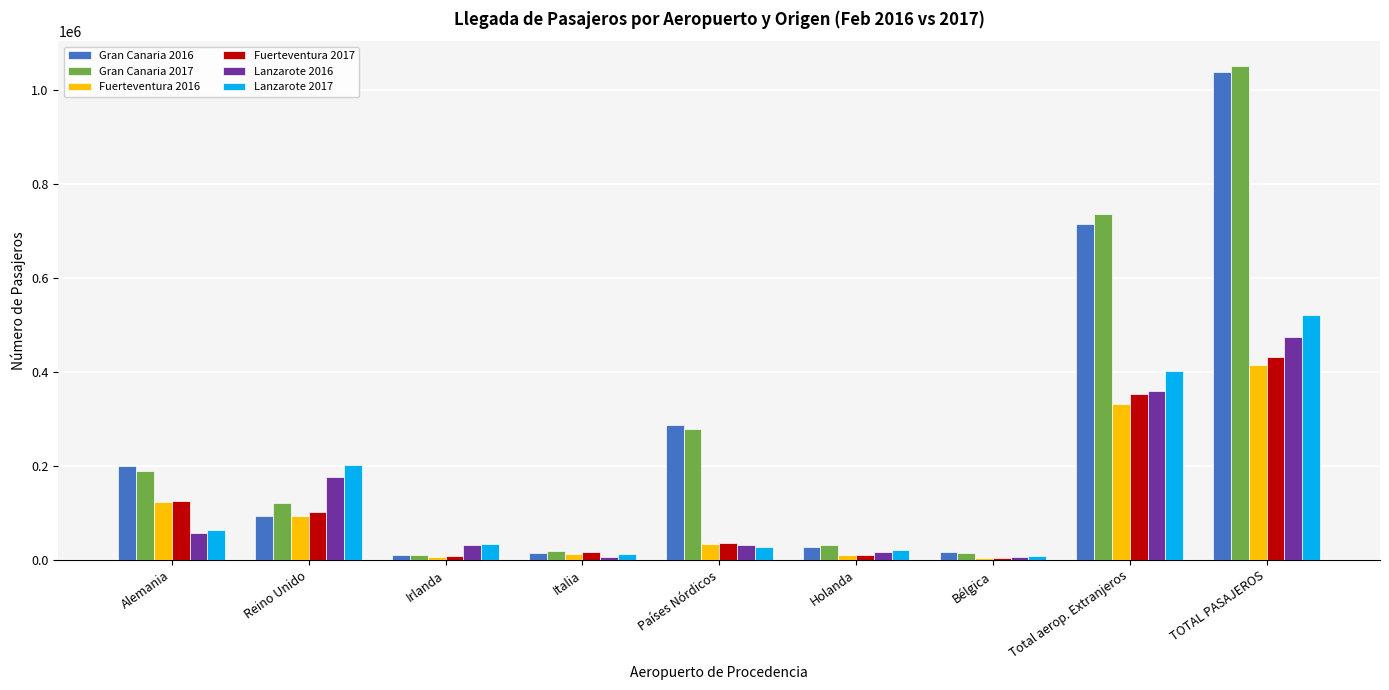

Which category has the highest value across all series?

TOTAL PASAJEROS